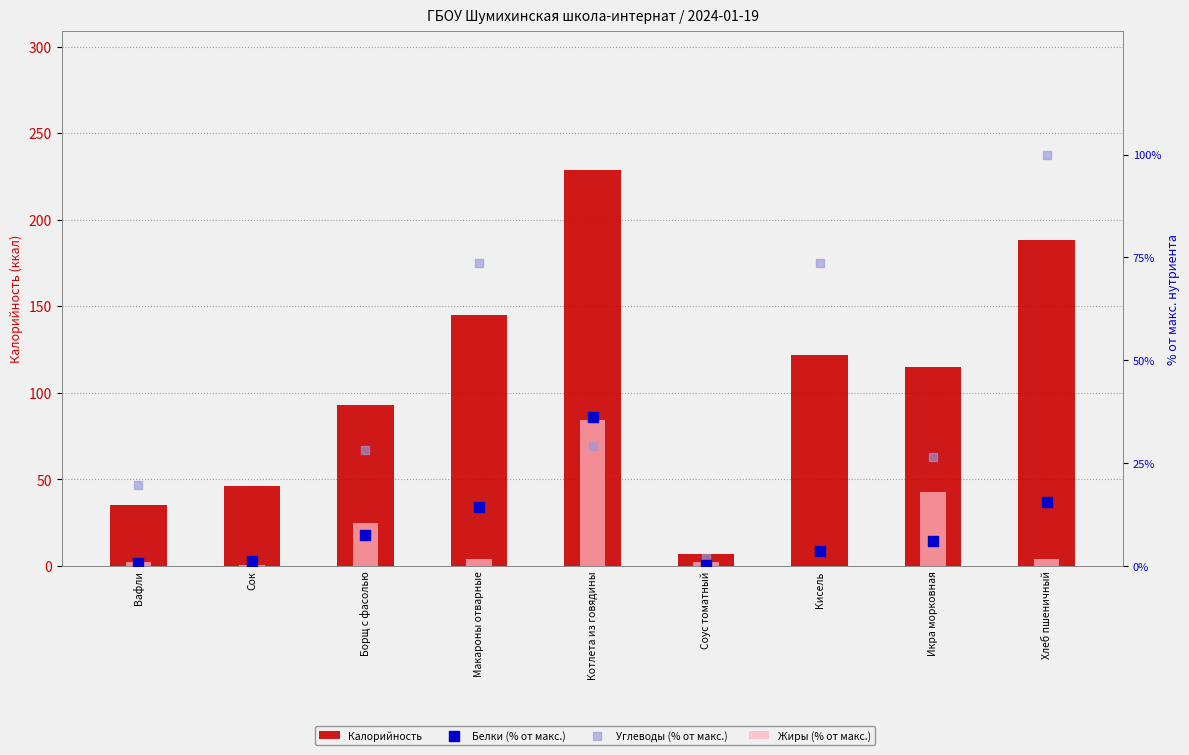

Which series reaches the minimum Y coordinate?

Жиры (% от макс.)